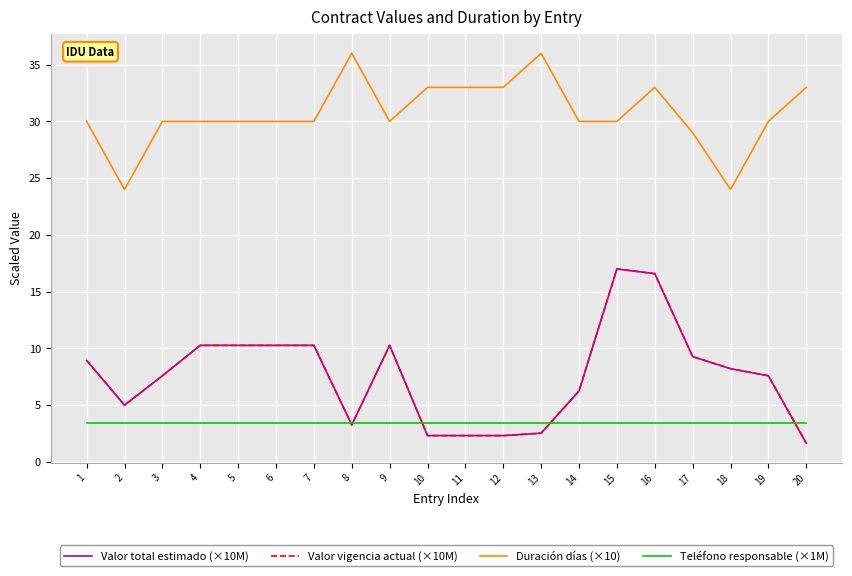

Does the chart have visible grid lines?

Yes